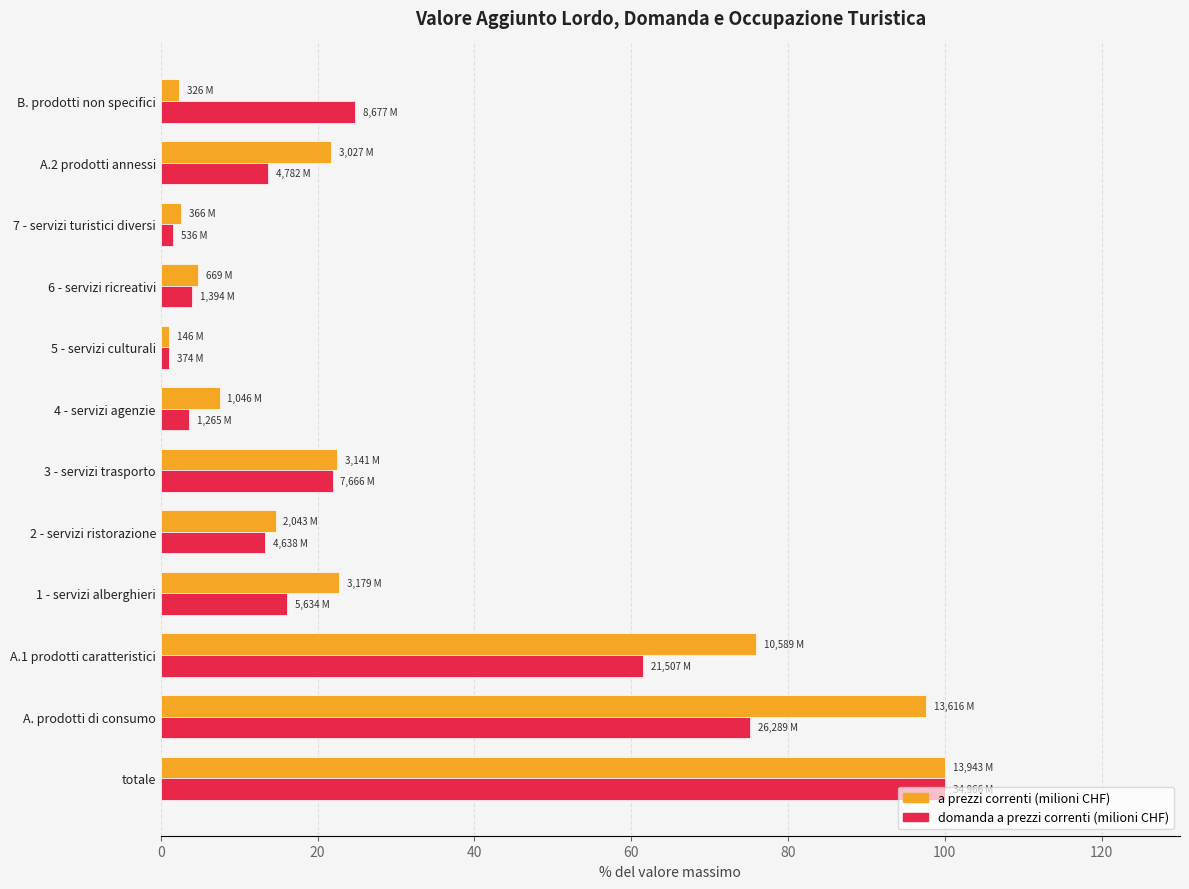

Where is domanda a prezzi correnti (milioni CHF) nearest to the value 50?

A.1 prodotti caratteristici